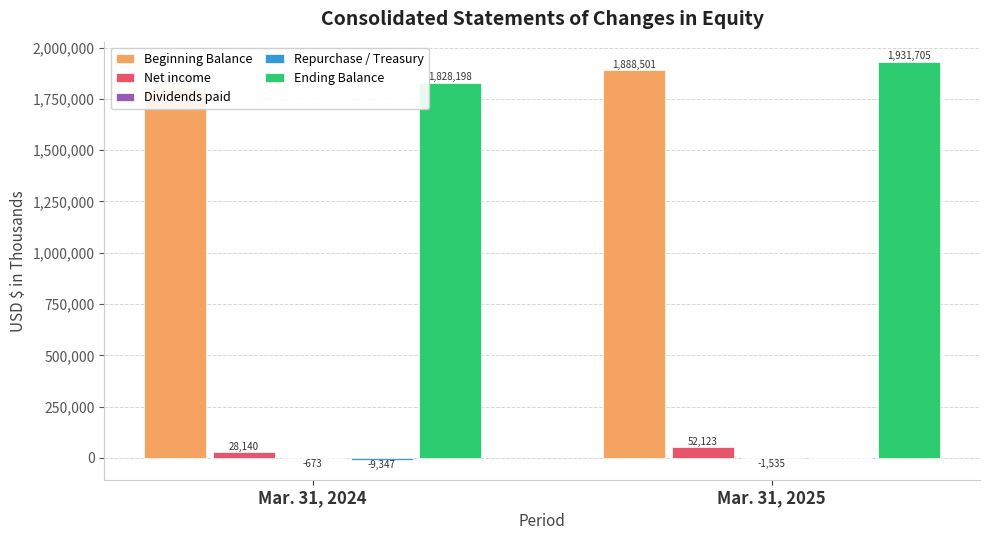

Reading right to left, list all the values displayed in this chart.

Beginning Balance: 1888501	1809354
Net income: 52123	28140
Dividends paid: -1535	-673
Repurchase / Treasury: 0	-9347
Ending Balance: 1931705	1828198